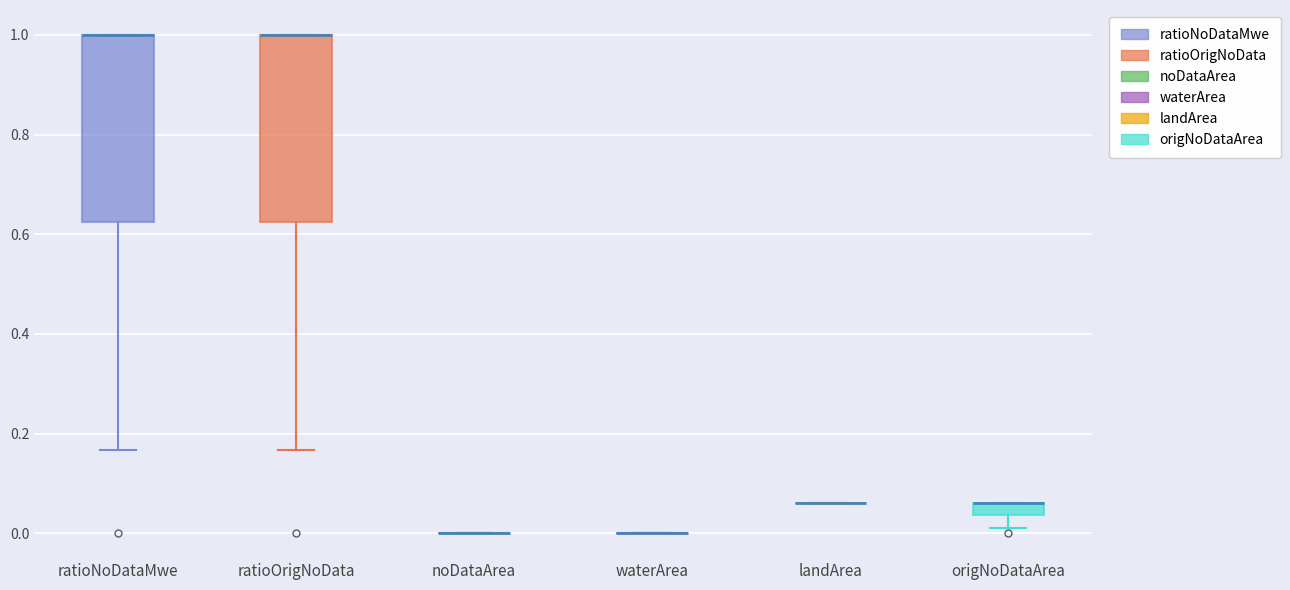

Where is the lower edge of the box for ratioOrigNoData on the y-axis? The values are not printed on the chart, so give them approximately, as read against the axis.

0.62